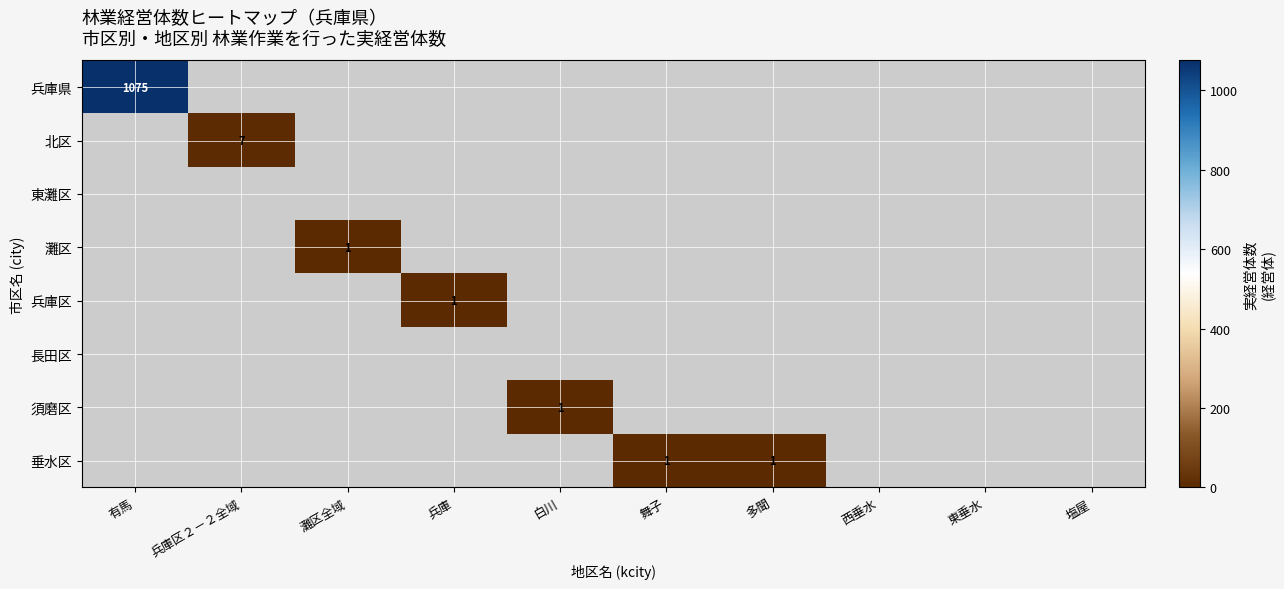

Which series has the widest spread of values?

兵庫県